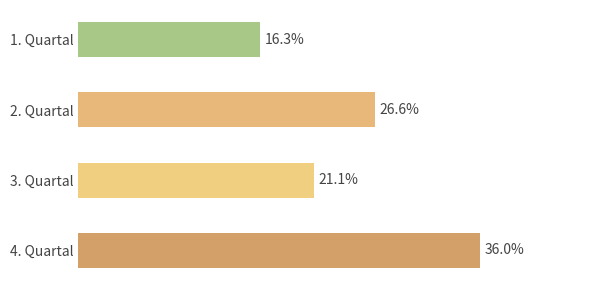

Are the bars grouped side by side (vs. stacked)?

No